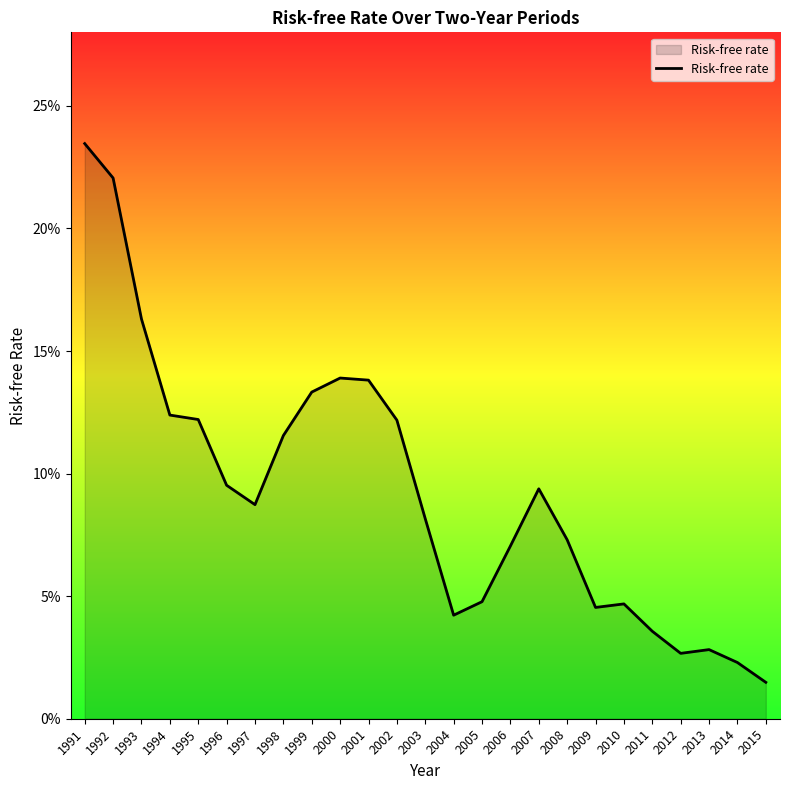

Reading left to right, transcribe all the data shown in this chart.

1991=0.2	1992=0.2	1993=0.2	1994=0.1	1995=0.1	1996=0.1	1997=0.1	1998=0.1	1999=0.1	2000=0.1	2001=0.1	2002=0.1	2003=0.1	2004=0.0	2005=0.0	2006=0.1	2007=0.1	2008=0.1	2009=0.0	2010=0.0	2011=0.0	2012=0.0	2013=0.0	2014=0.0	2015=0.0